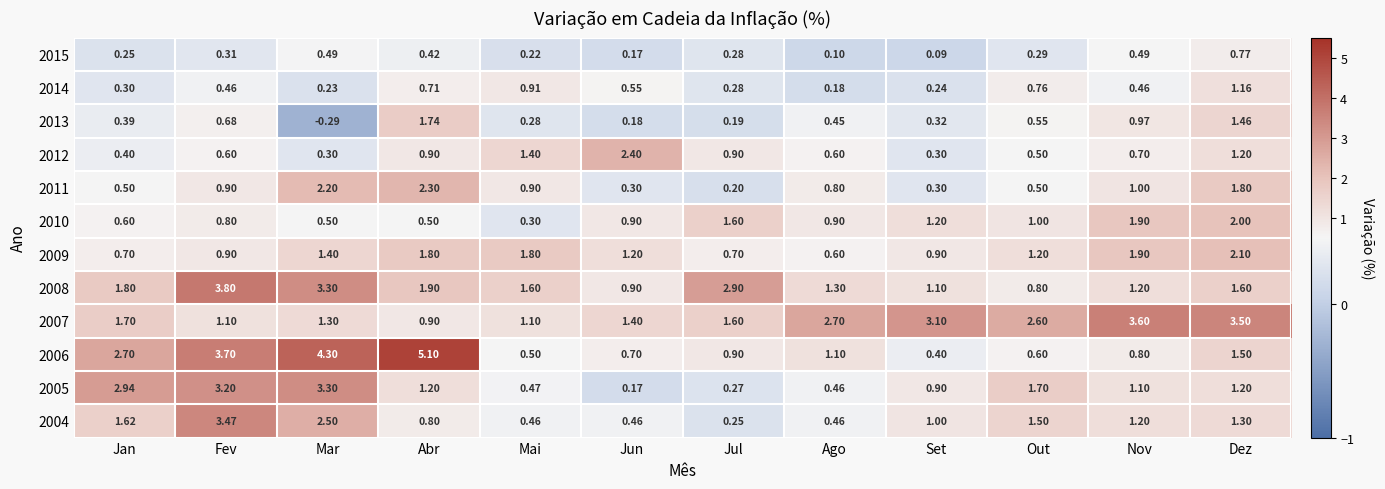

Which series has the largest total across all categories?

2007